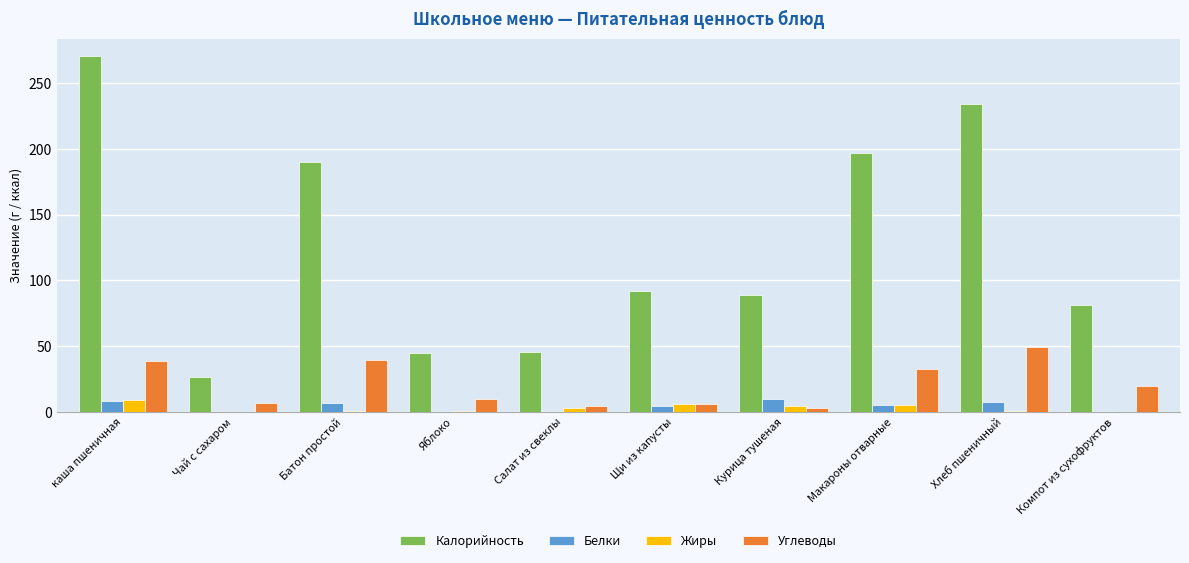

Which series changed the most between Батон простой and Яблоко?

Калорийность